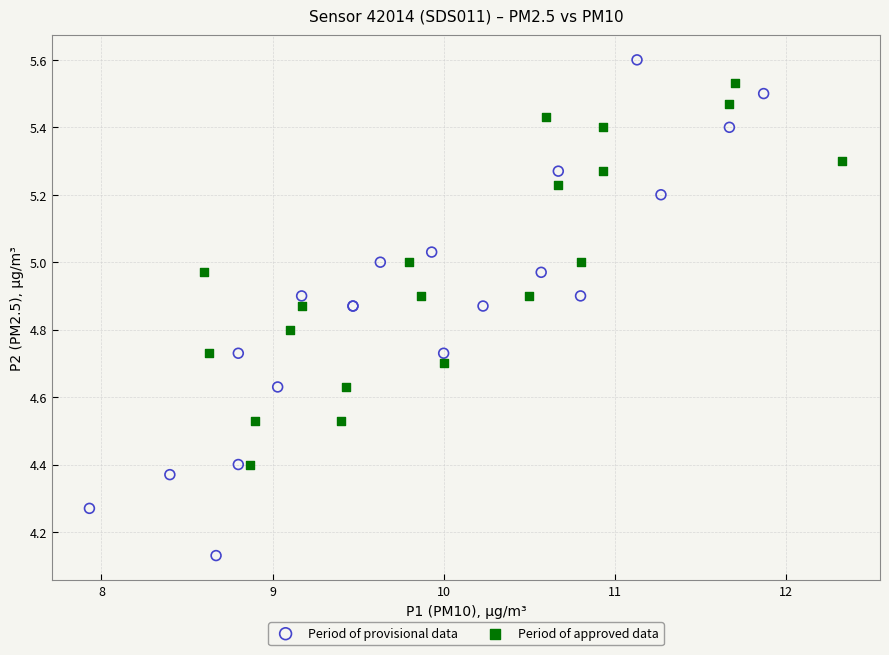

Which series contains the highest Y value?

Period of provisional data